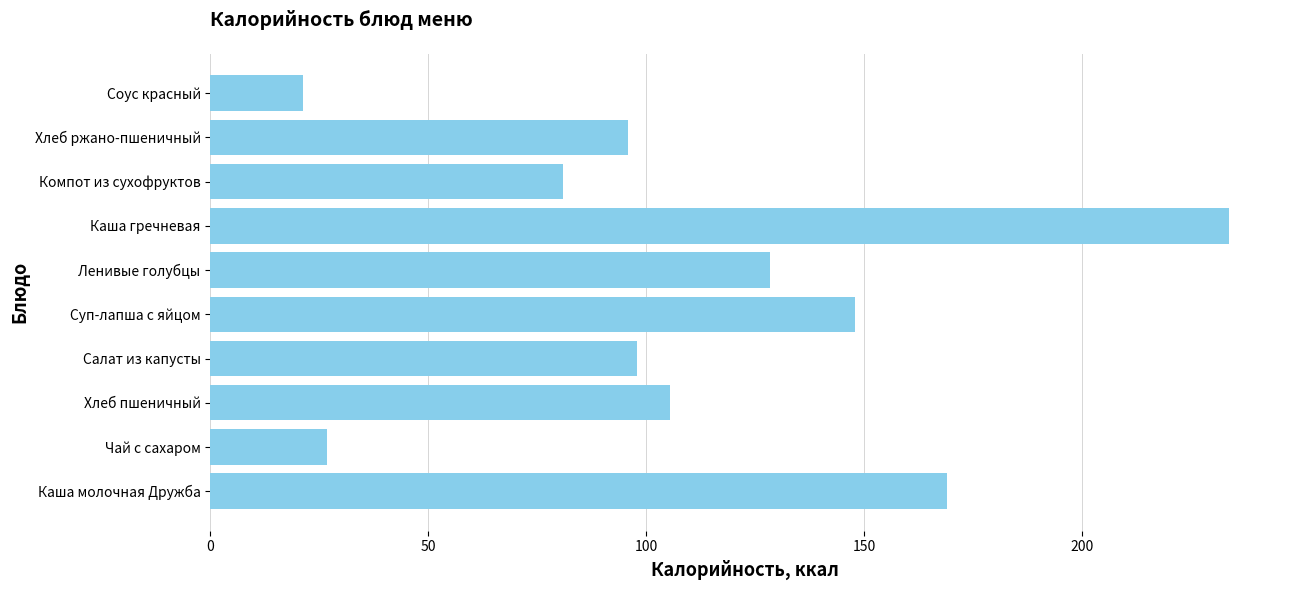

Which has a higher value, Каша молочная Дружба or Хлеб пшеничный?

Каша молочная Дружба